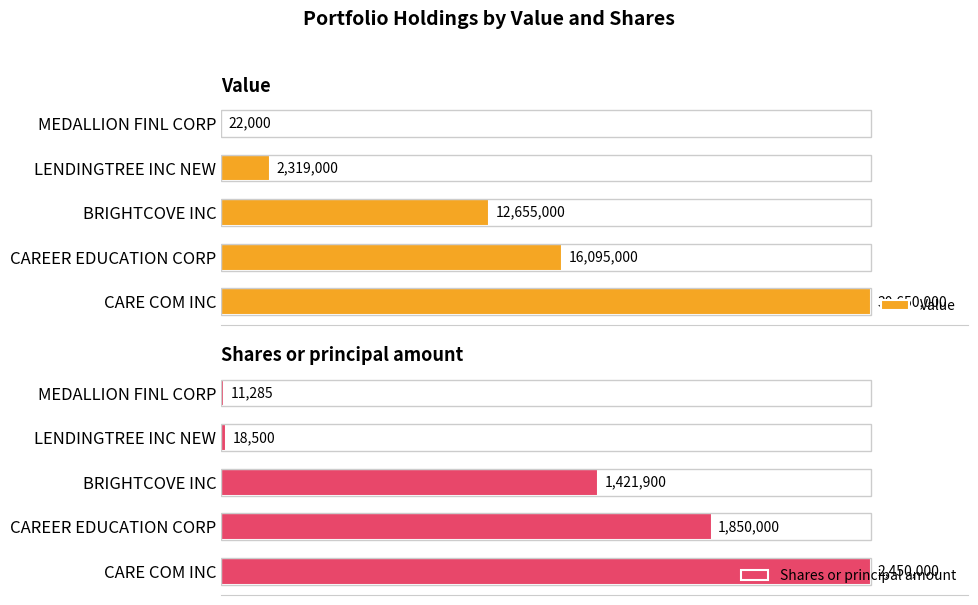

At which label is Value closest to 15336000?

CAREER EDUCATION CORP